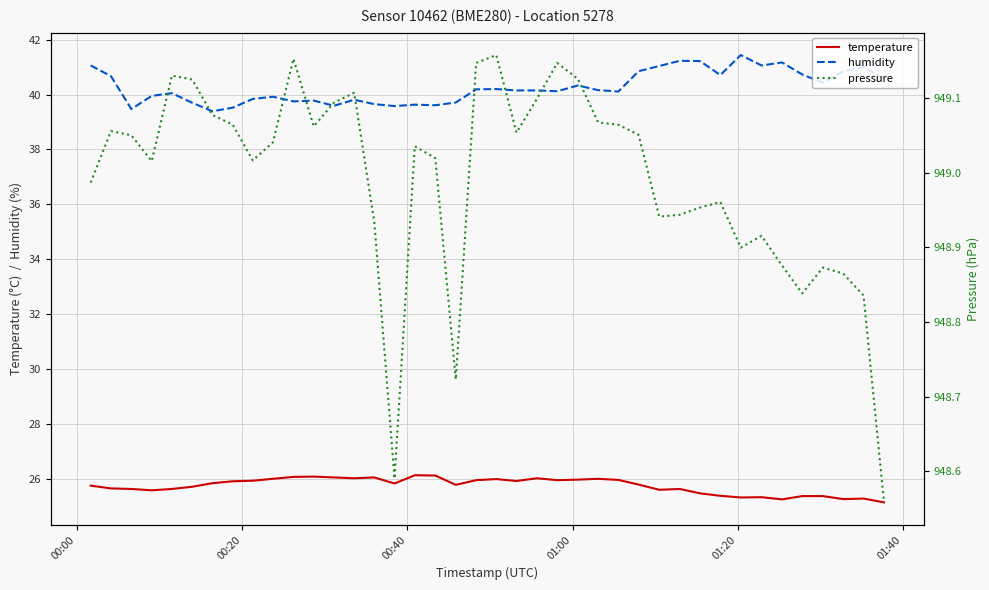

Which series has the widest spread of values?

humidity